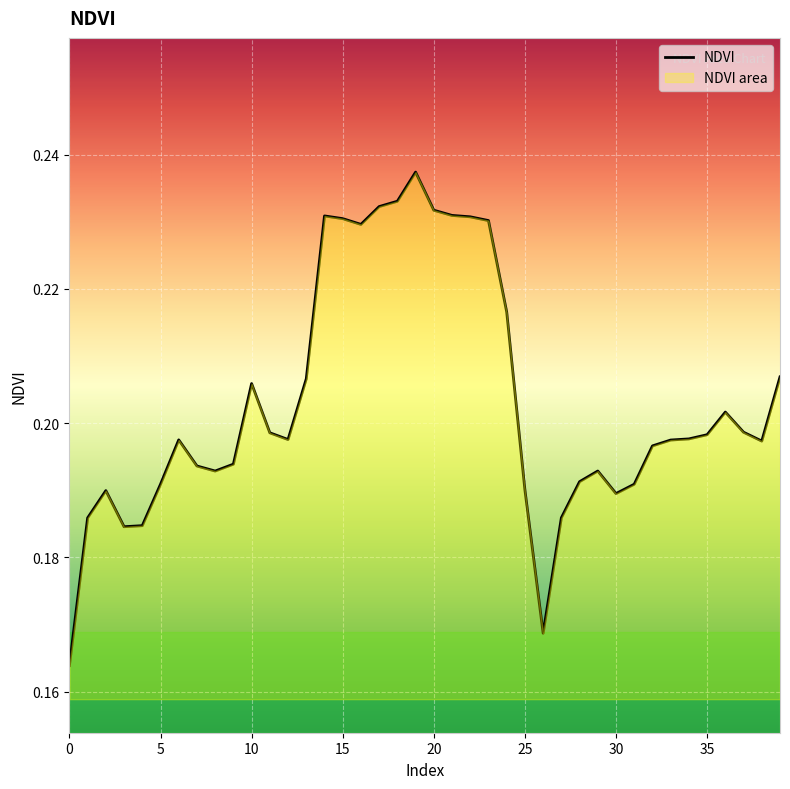

How many interior local peaks (higher than both neighbors) does the data have?

7